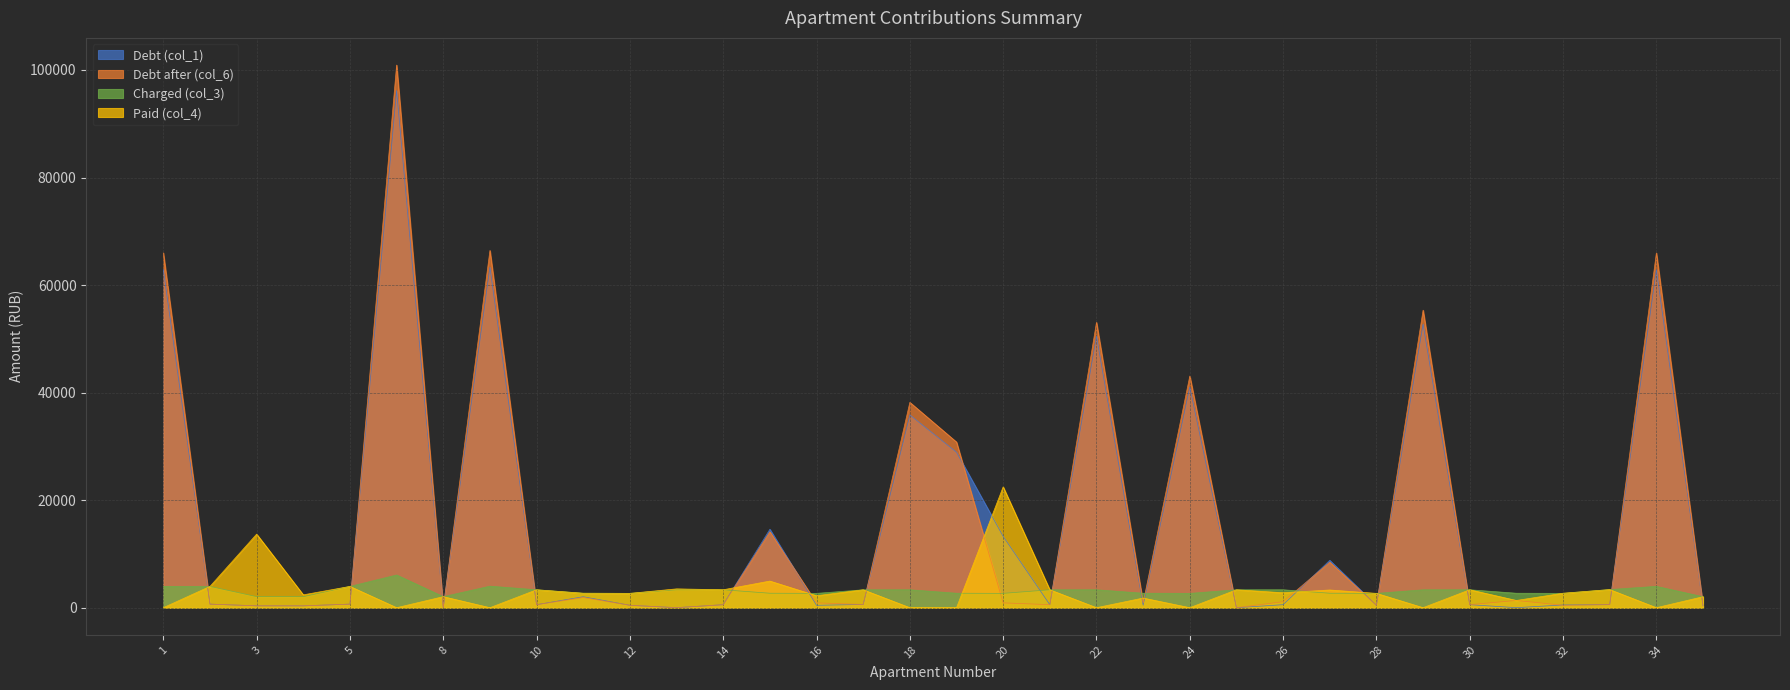

Reading left to right, list all the values displayed in this chart.

Debt (col_1): 1=62870.7	2=659.5	3=343.1	4=341.5	5=659.5	7=96183.2	8=0.8	9=63314.9	10=555.4	11=2038.0	12=443.8	13=0.0	14=555.4	15=14591.8	16=443.8	17=599.0	18=35848.6	19=28917.3	20=13254.2	21=554.6	22=50497.6	23=448.0	24=41023.8	25=0.0	26=555.4	27=8811.2	28=434.6	29=52738.2	30=555.4	31=0.0	32=507.1	33=562.1	34=62870.7	35=339.8
Debt after (col_6): 1=65962.3	2=659.5	3=343.1	4=341.5	5=659.5	7=100919.6	8=0.8	9=66434.0	10=555.4	11=1882.1	12=443.8	13=0.0	14=555.4	15=14110.5	16=887.7	17=599.0	18=38185.0	19=30801.9	20=896.5	21=554.6	22=53059.3	23=896.1	24=43077.9	25=0.0	26=1110.8	27=8456.2	28=443.8	29=55331.6	30=555.4	31=1345.3	32=446.6	33=562.1	34=65962.3	35=339.8
Charged (col_3): 1=3966.8	2=3956.7	3=2058.9	4=2048.8	5=3956.7	7=6081.1	8=2048.8	9=4002.1	10=3332.5	11=2688.2	12=2663.0	13=3327.5	14=3332.5	15=2688.2	16=2663.0	17=3327.5	18=3332.5	19=2688.2	20=2663.0	21=3327.5	22=3332.5	23=2688.2	24=2663.0	25=3327.5	26=3332.5	27=2688.2	28=2663.0	29=3327.5	30=3332.5	31=2688.2	32=2663.0	33=3372.8	34=3966.8	35=2038.8
Paid (col_4): 1=0.0	2=3956.7	3=13681.1	4=2390.3	5=3956.7	7=0.0	8=2048.8	9=0.0	10=3332.5	11=2688.2	12=2663.0	13=3500.0	14=3332.5	15=4951.2	16=2219.2	17=3327.5	18=0.0	19=0.0	20=22468.1	21=3327.5	22=0.0	23=1792.1	24=0.0	25=3327.5	26=2777.1	27=3295.0	28=2663.0	29=0.0	30=3332.5	31=1344.1	32=2691.0	33=3365.2	34=0.0	35=2038.8